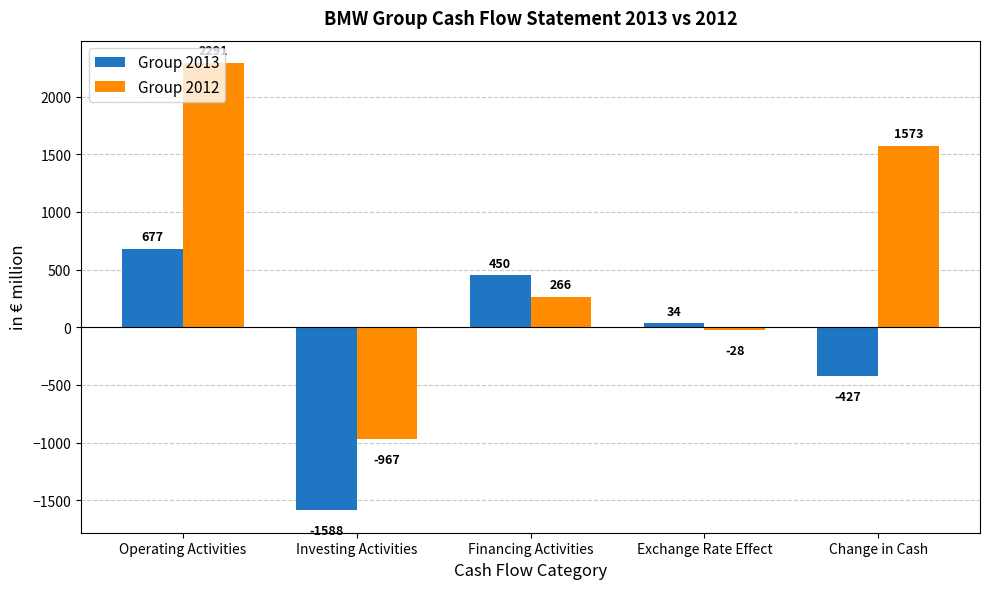

What is the sum of all Group 2013 values?

-854